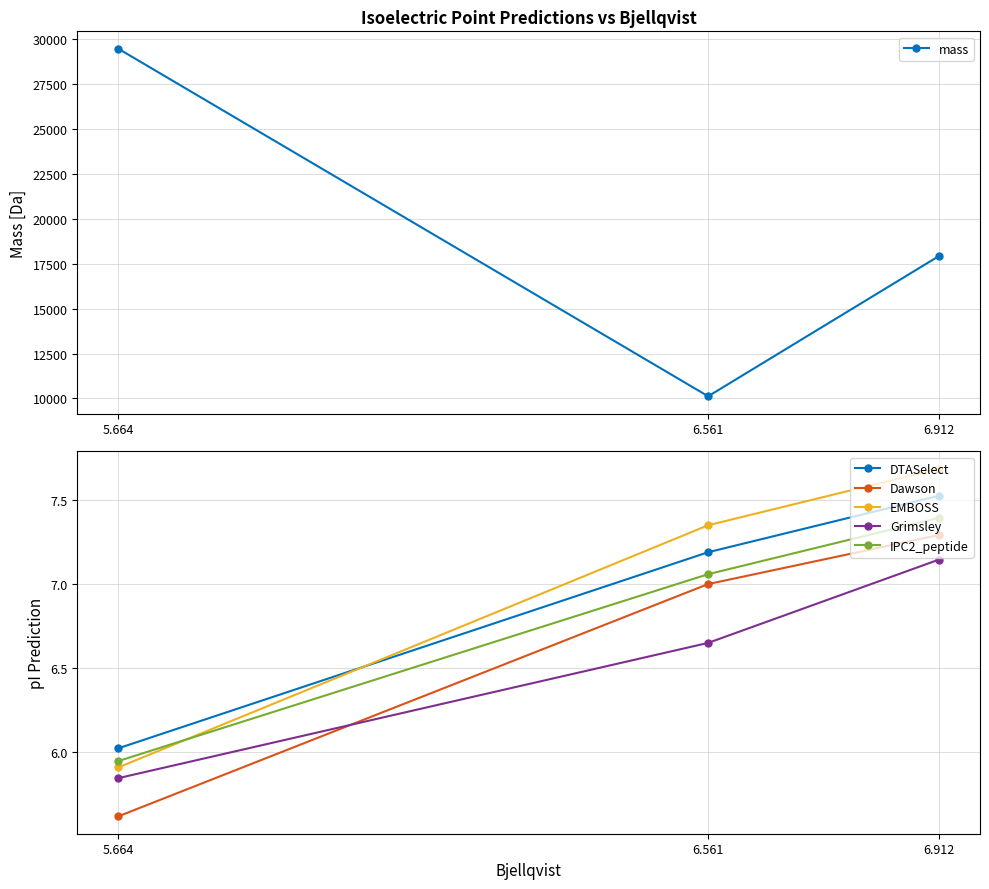

What is the lowest value of the Dawson series?

5.6